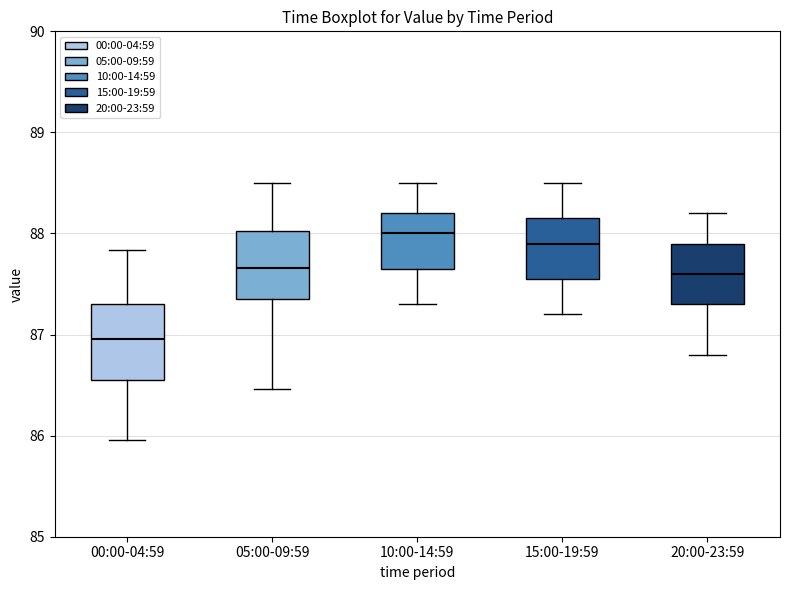

Reading left to right, read every box against the y-axis: the position of its median line, the range the box covers, and the ends of its whiskers. The values are not printed on the chart, so give them approximately, as read against the axis.

00:00-04:59: median 87.0, box 86.6 to 87.3, whiskers 86.0 to 87.8
05:00-09:59: median 87.7, box 87.4 to 88.0, whiskers 86.5 to 88.5
10:00-14:59: median 88.0, box 87.7 to 88.2, whiskers 87.3 to 88.5
15:00-19:59: median 87.9, box 87.6 to 88.2, whiskers 87.2 to 88.5
20:00-23:59: median 87.6, box 87.3 to 87.9, whiskers 86.8 to 88.2